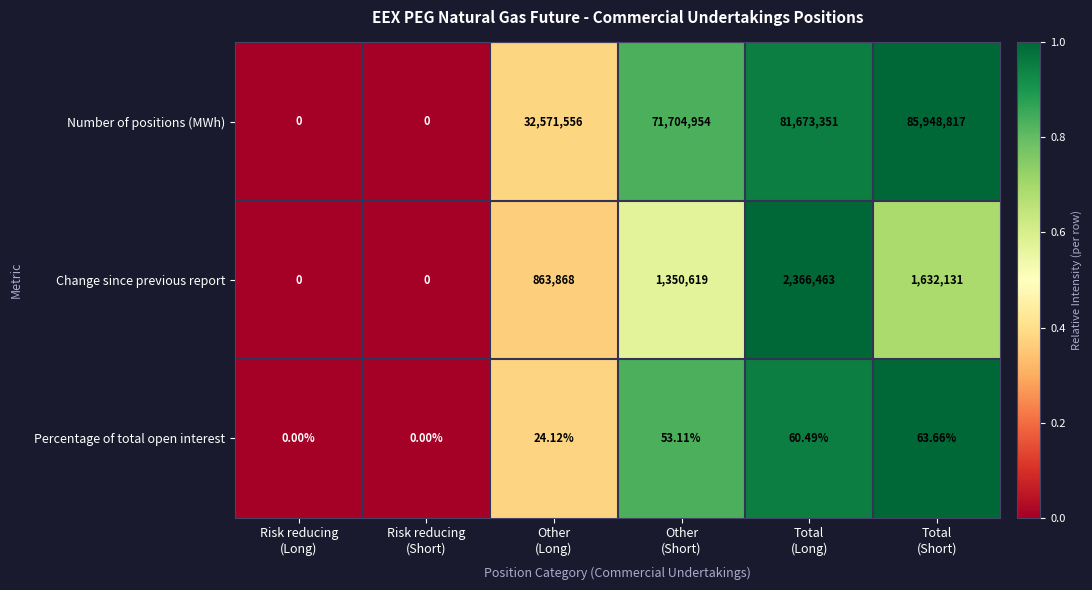

How many distinct data groups are displayed?

3